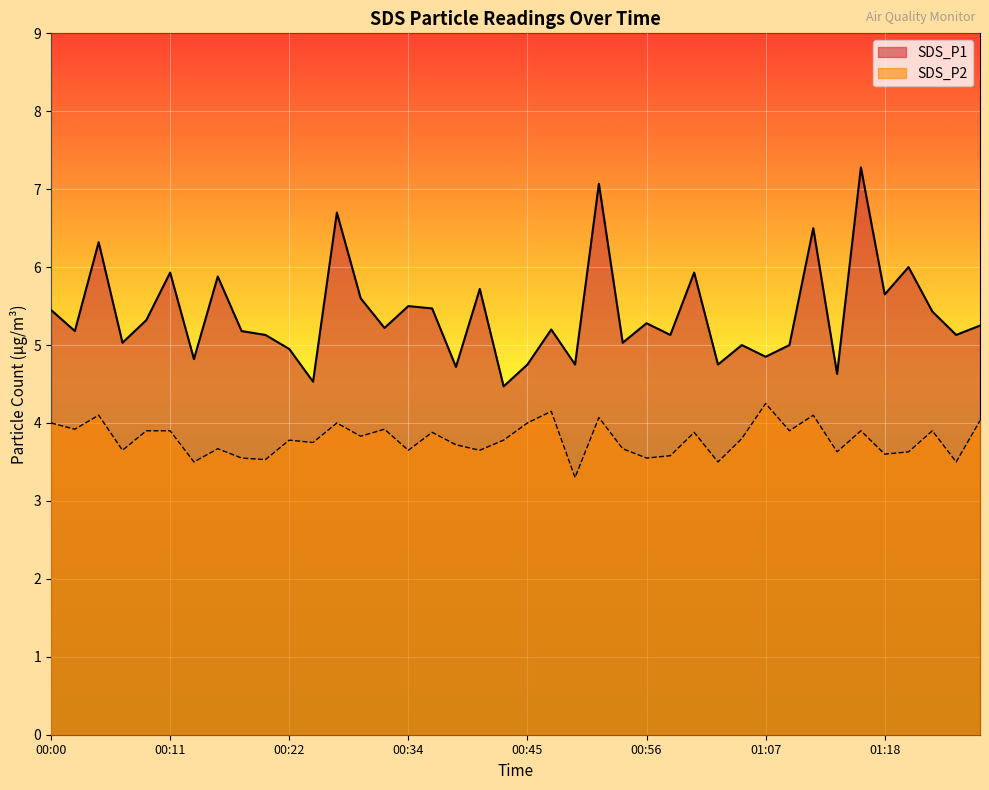

At which category does SDS_P1 reach its first local peak?

00:04